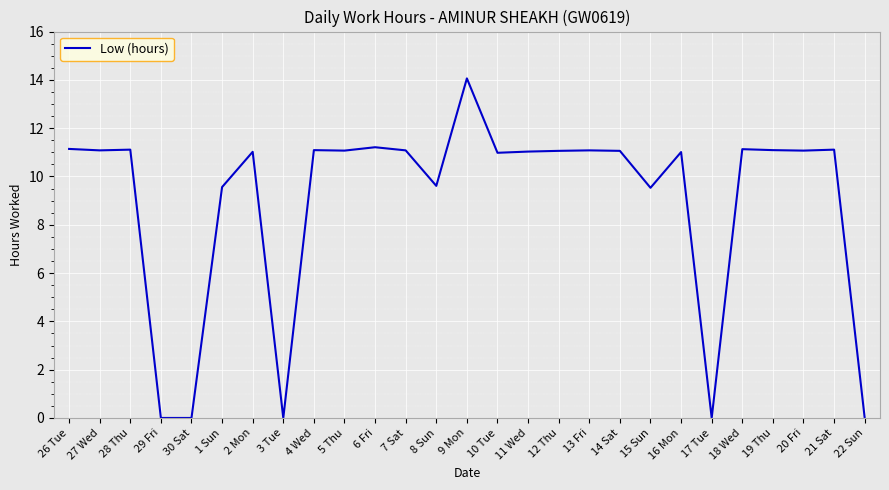

The chart shows a value of 11.1 at 19 Thu. True or false?

True